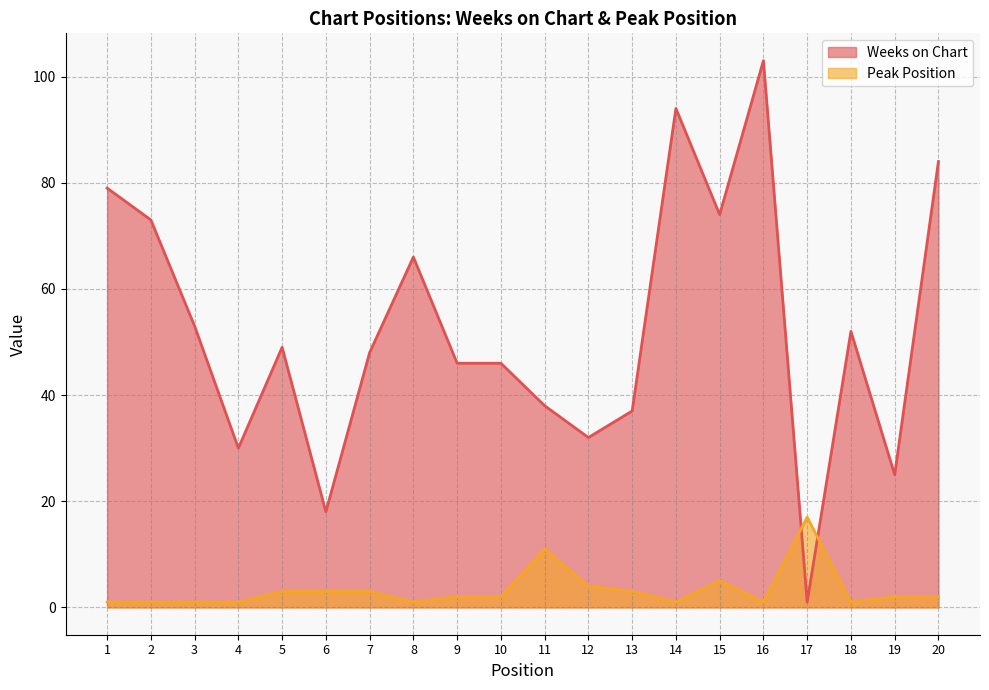

Which series has the largest range (max minus min)?

Weeks on Chart